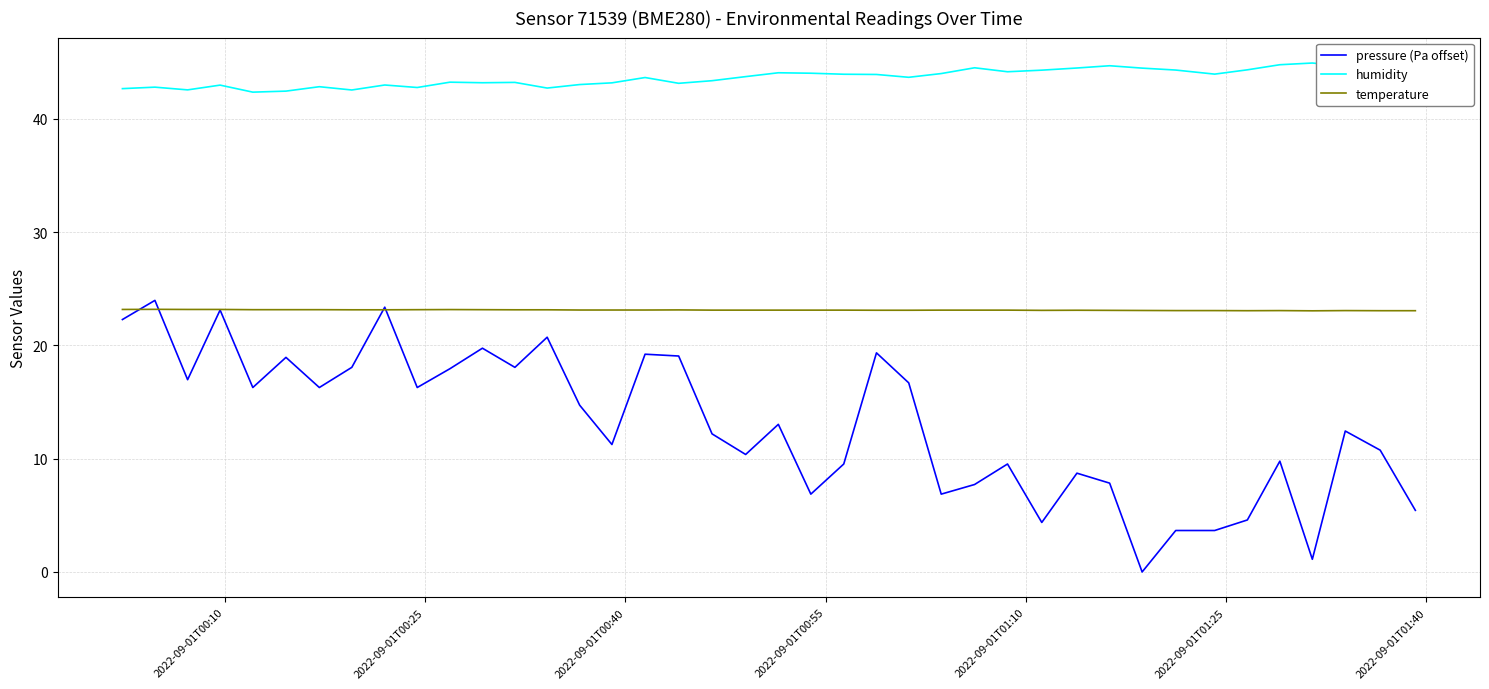

True or false: humidity and temperature intersect in this chart.

False